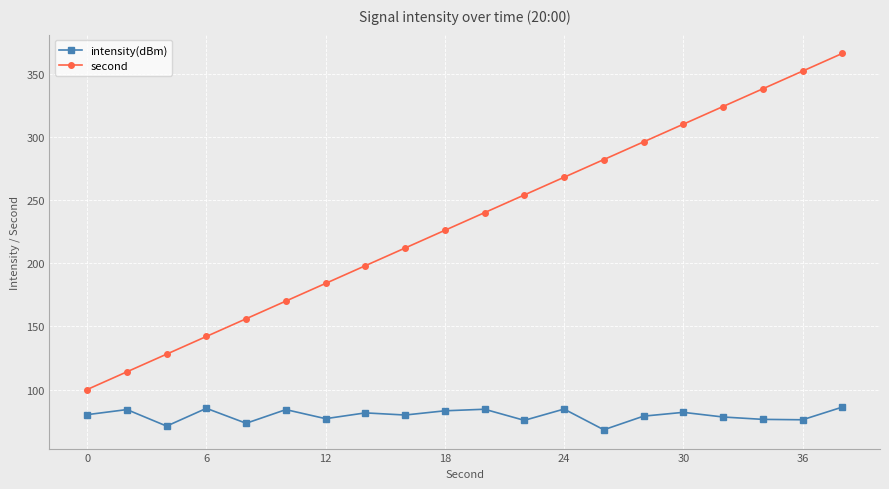

How many lines are shown in the chart?

2